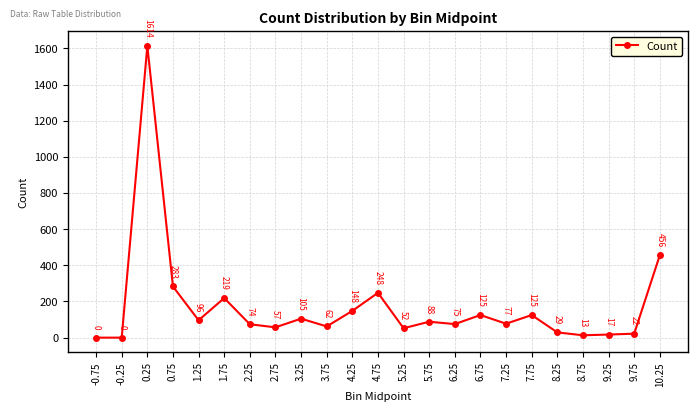

What is the average value?

173